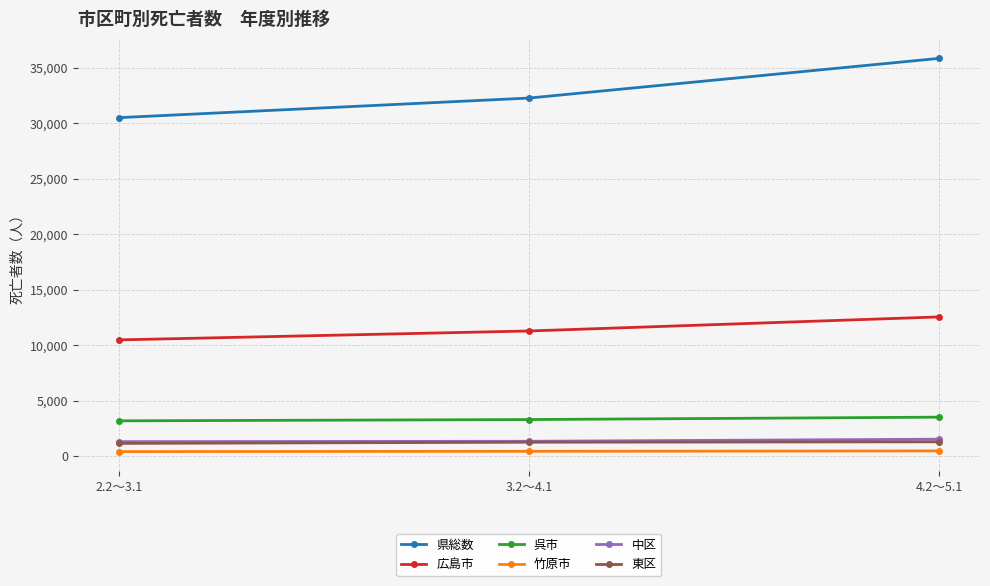

At how many categories does at least one series exceed 15134?

3